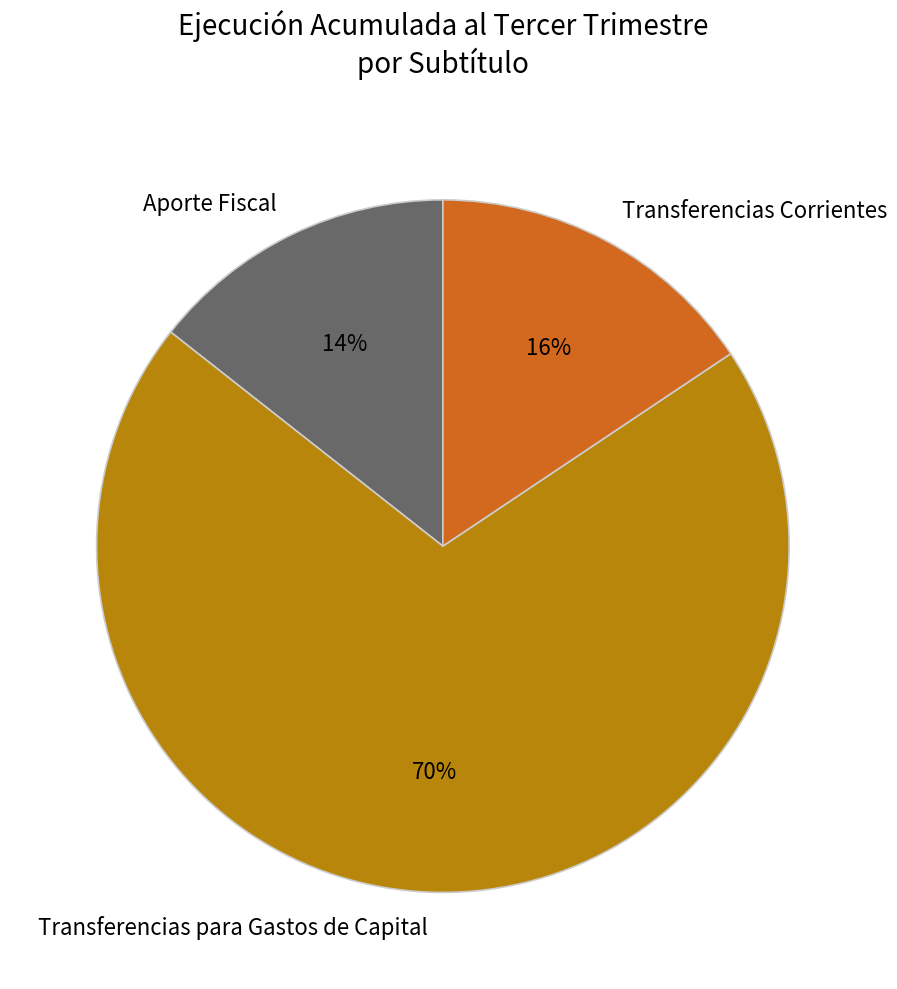

Do Aporte Fiscal and Transferencias Corrientes together represent more than half of the pie?

No